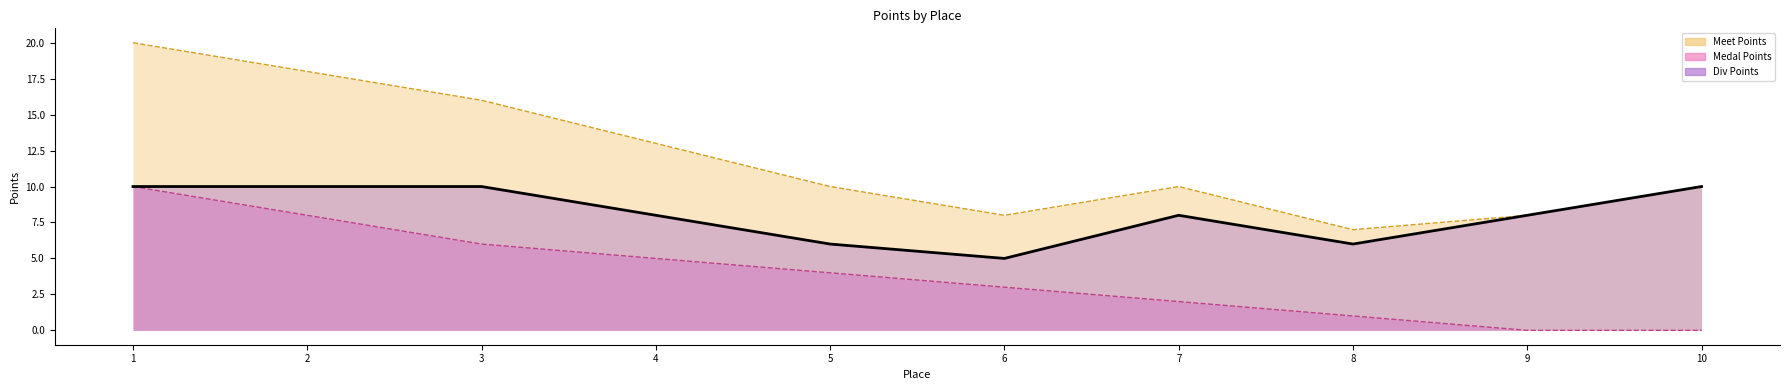

Between 2 and 10, which series saw the biggest shift?

Medal Points